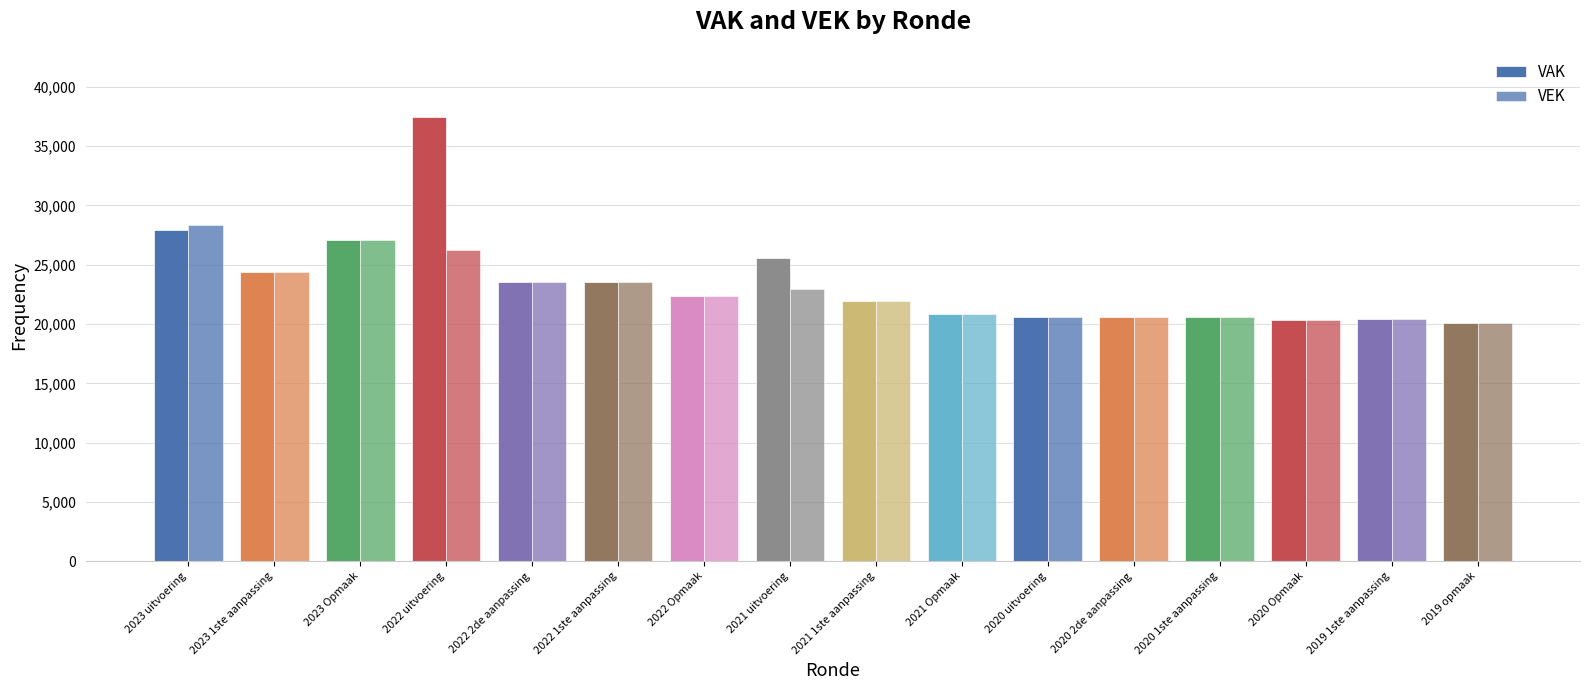

What is the label of the 5th bar from the left?

2022 2de aanpassing